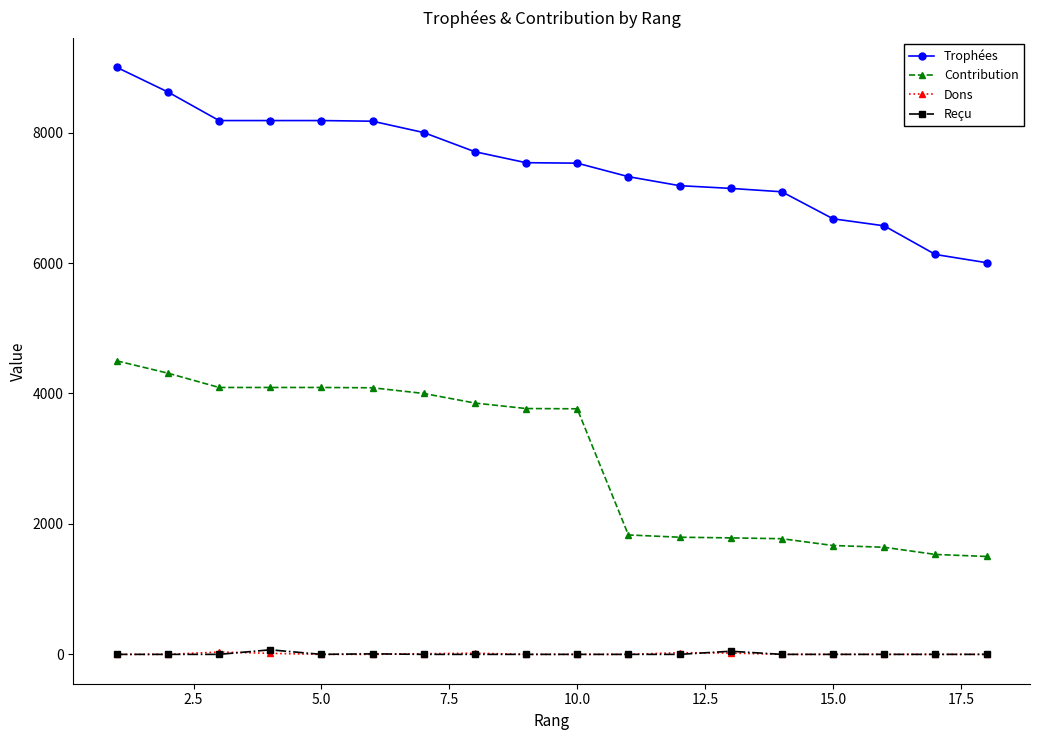

Which series has the widest spread of values?

Contribution